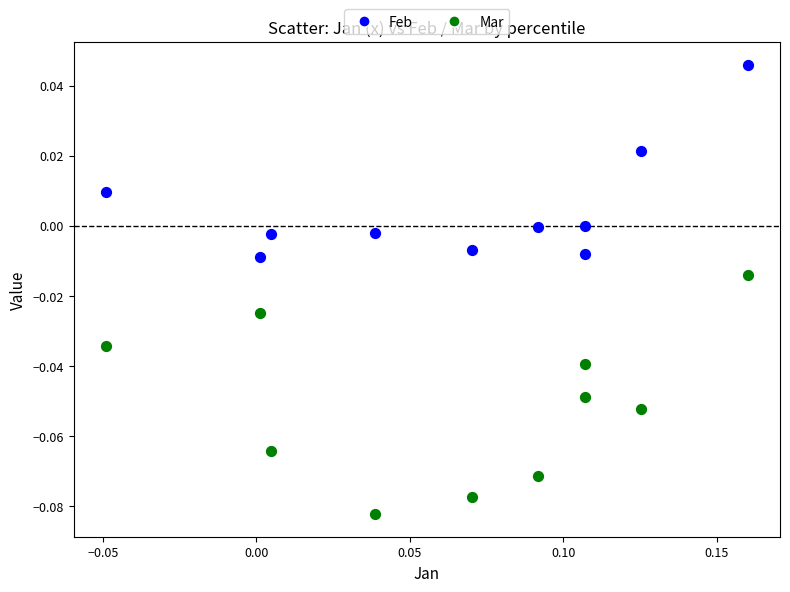

Which series contains the highest Y value?

Feb